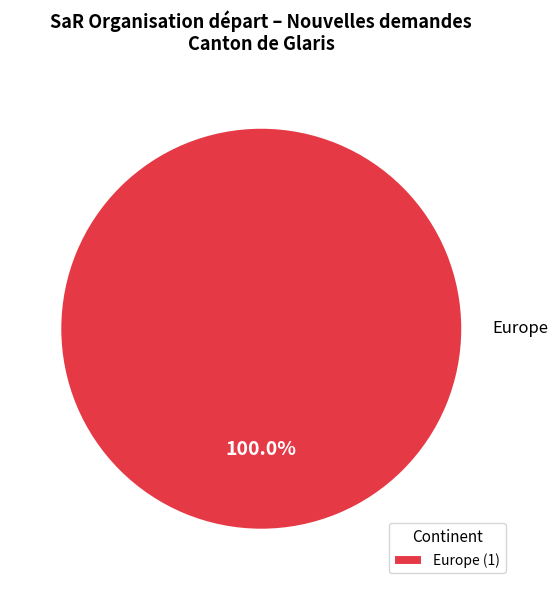

Rank the categories by value from highest to lowest.

Europe (1)